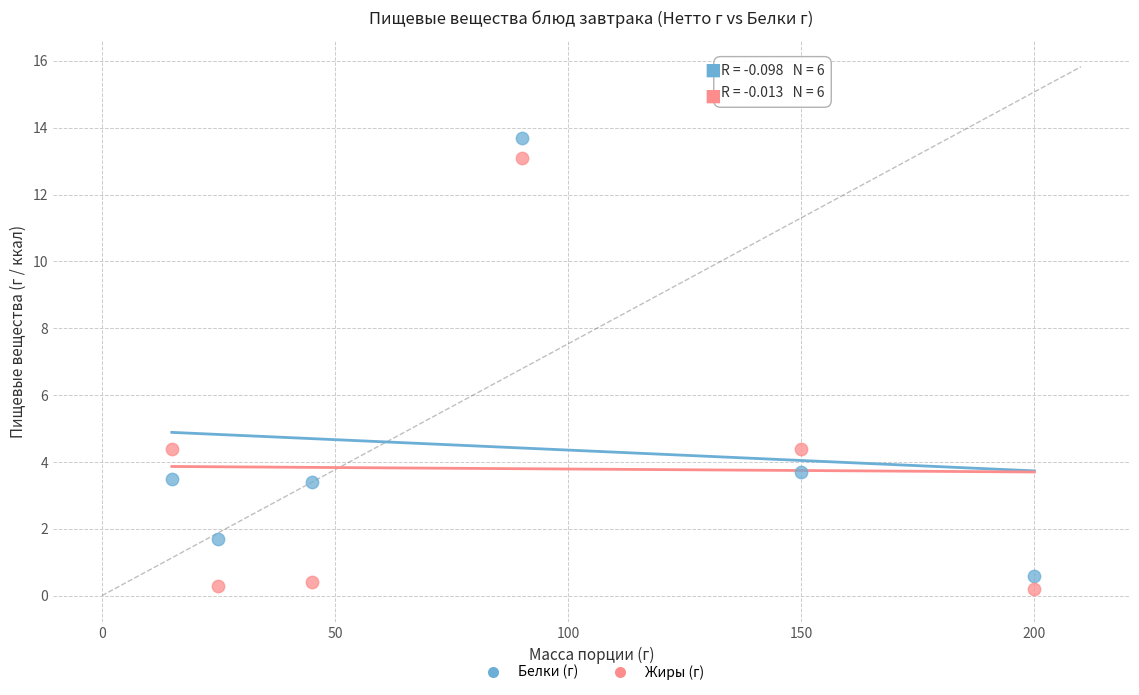

What are all the series names shown in the legend?

Белки (г), Жиры (г)